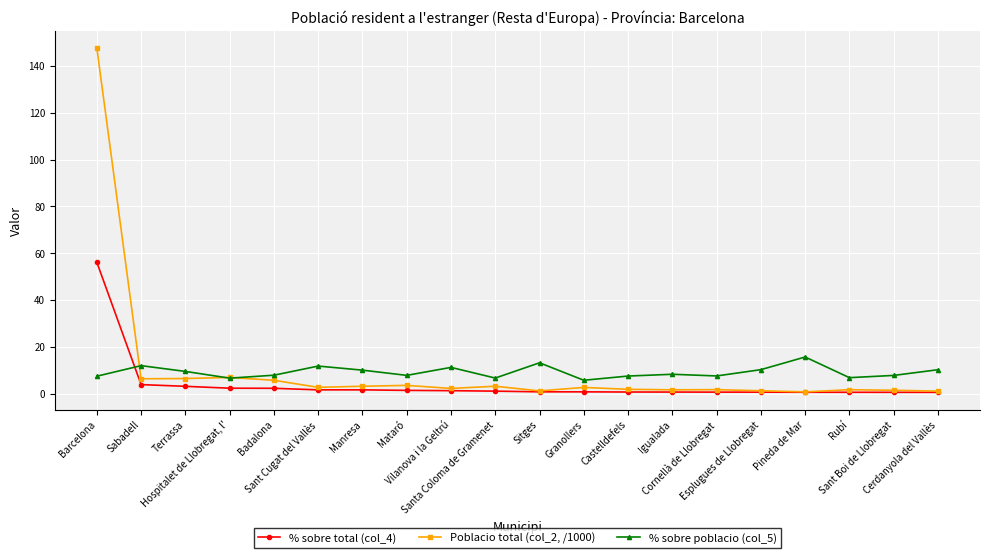

What is the minimum value for % sobre total (col_4)?

0.6